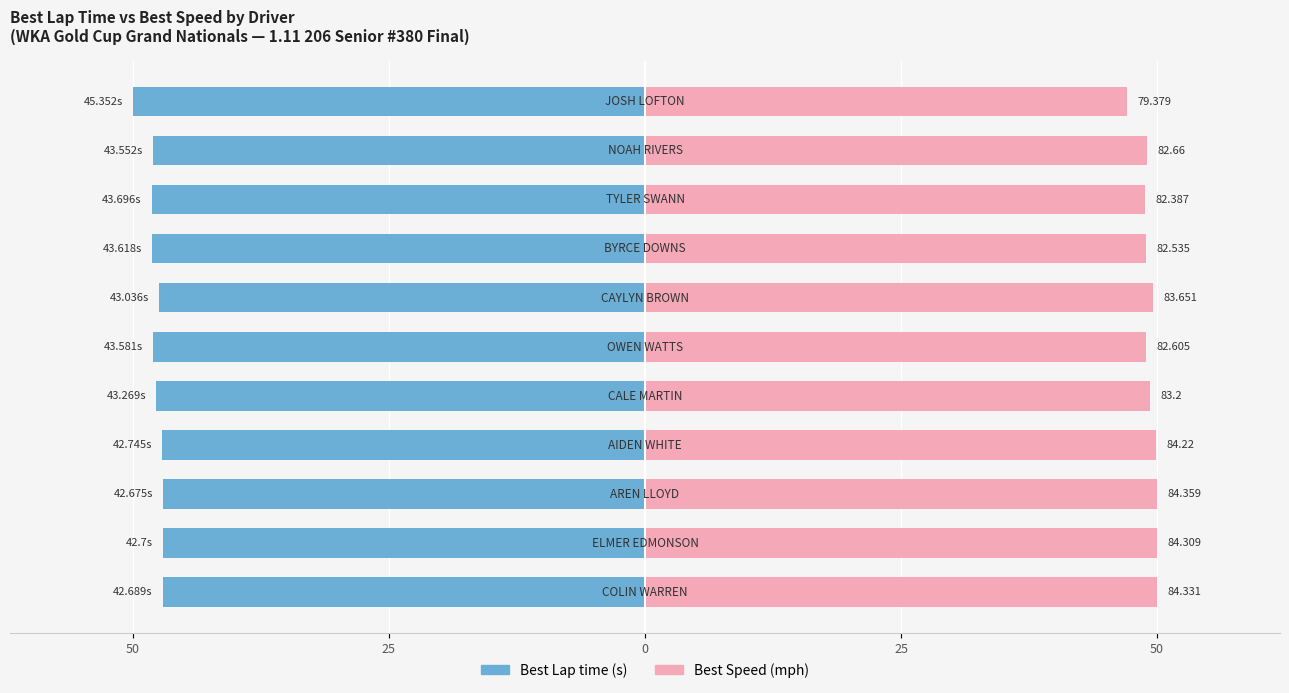

List the series in order of their overall mean, lowest first.

Best Lap time, Best Speed